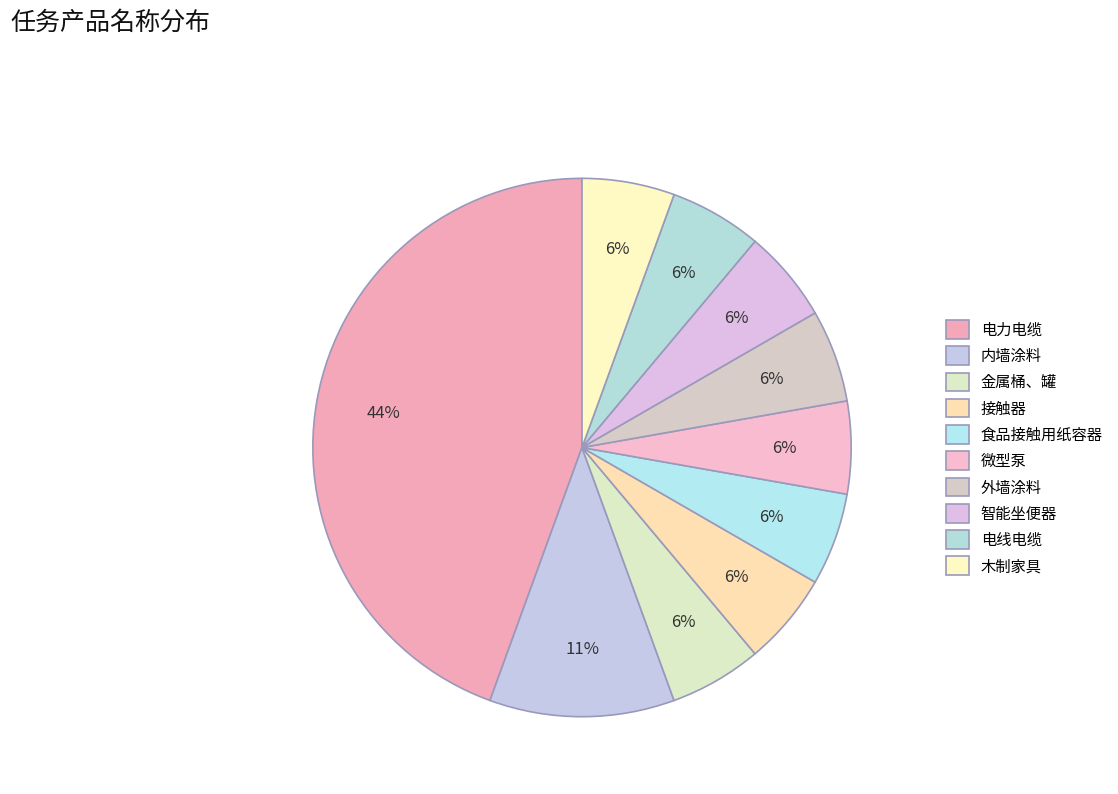

Is it true that 外墙涂料 is 1% of the pie?

False